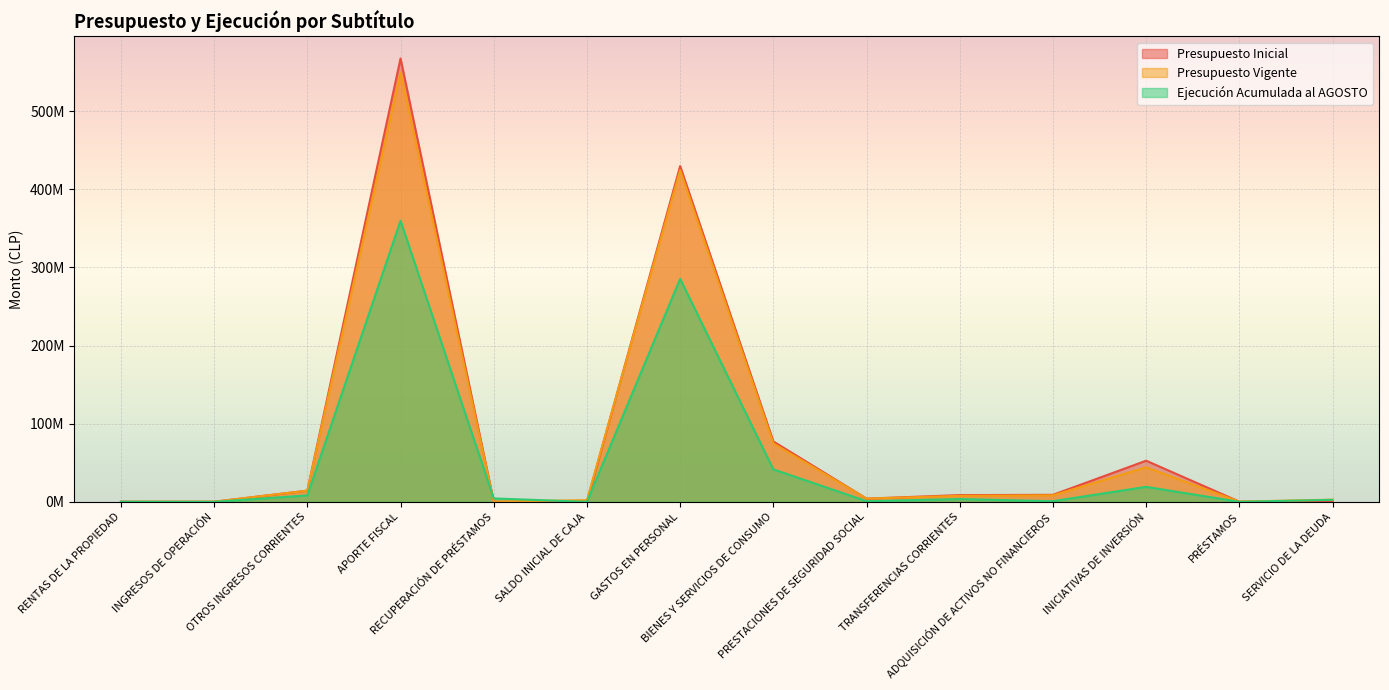

What are all the series names shown in the legend?

Presupuesto Inicial, Presupuesto Vigente, Ejecución Acumulada al AGOSTO